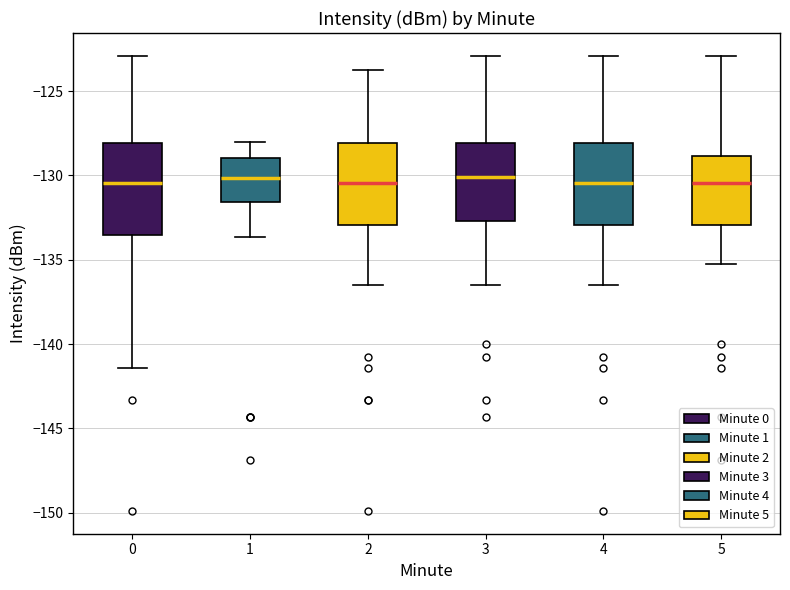

Where does the median line of the box at x = 2 sit on the y-axis? The values are not printed on the chart, so give them approximately, as read against the axis.

-130.5